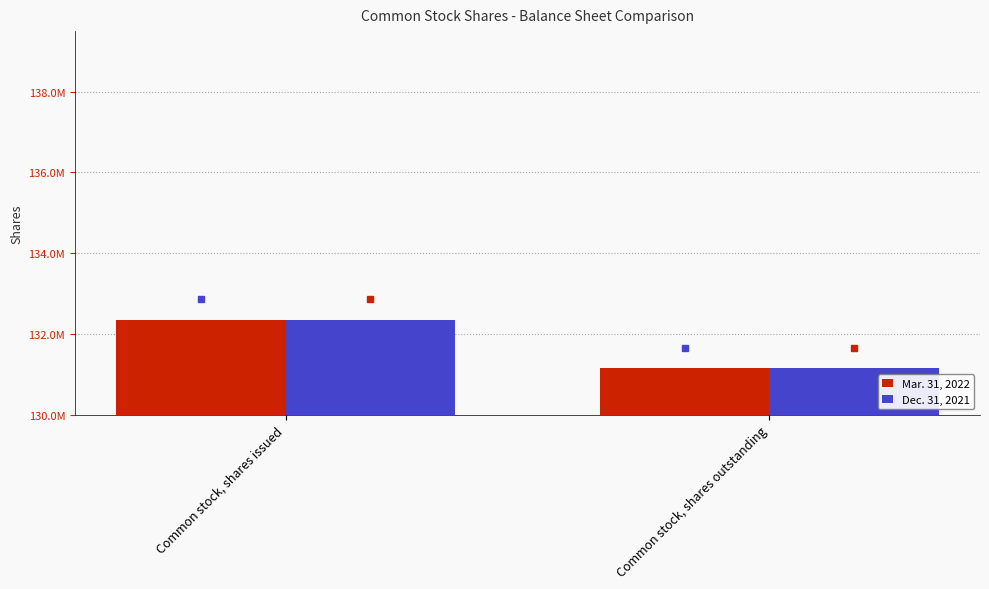

What are all the series names shown in the legend?

Mar. 31, 2022, Dec. 31, 2021